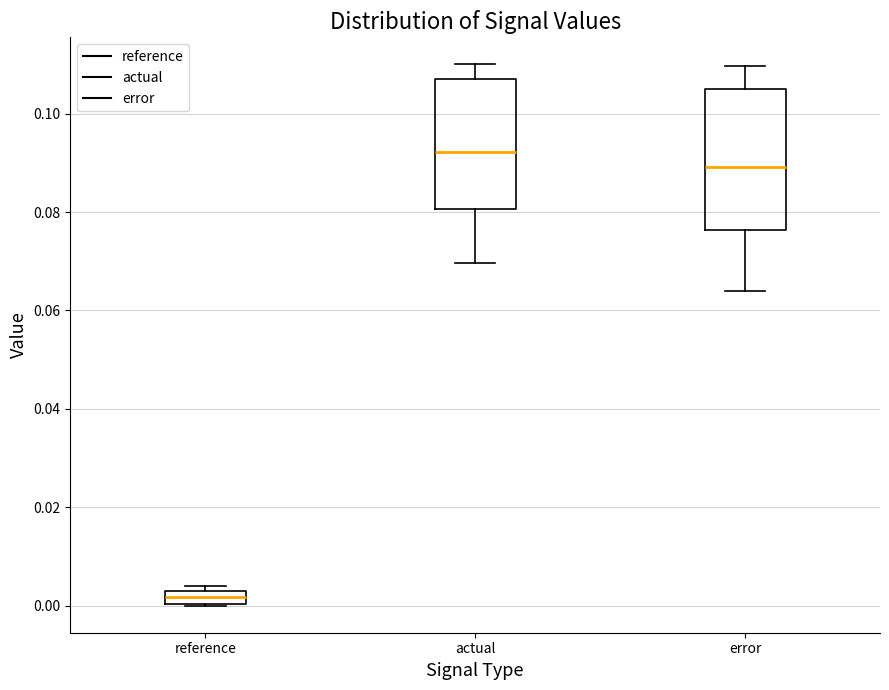

Which box's median line is the highest?

actual